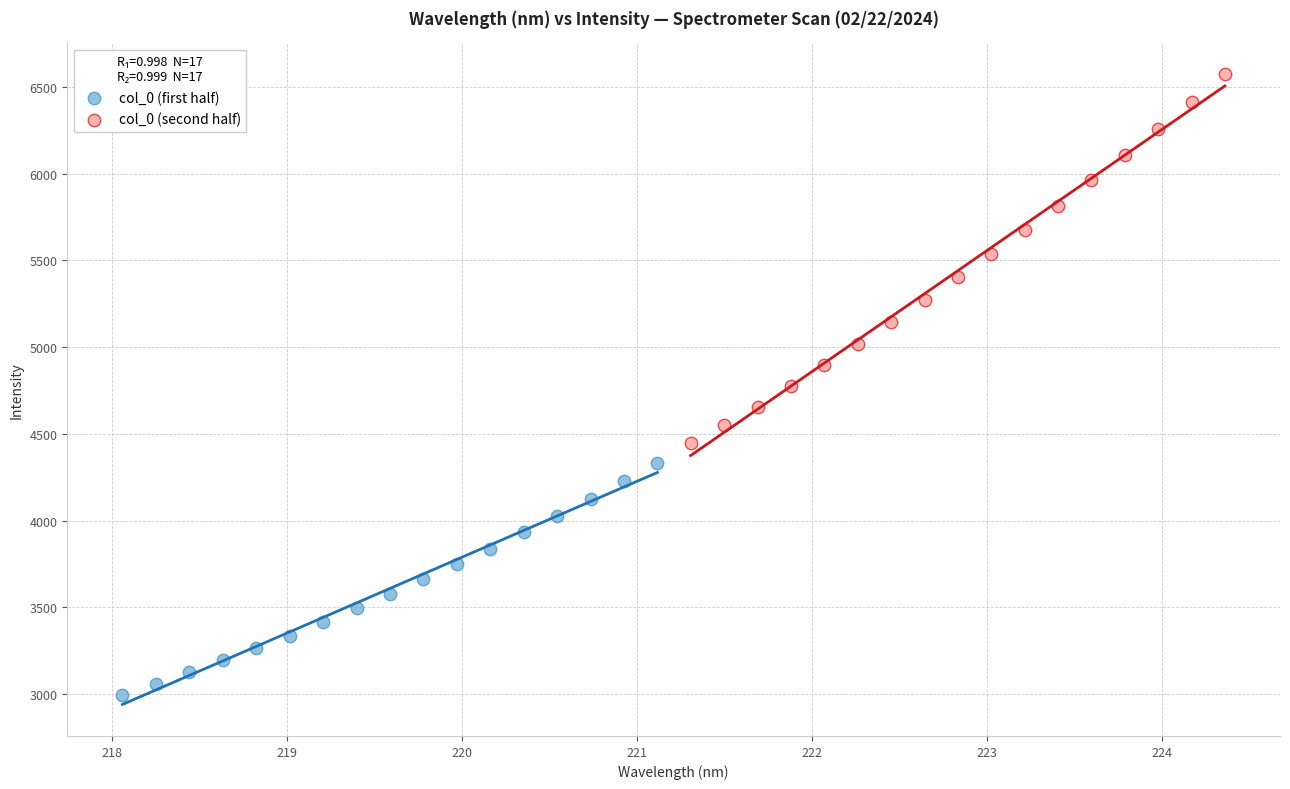

What are all the series names shown in the legend?

col_0 (first half), col_0 (second half)